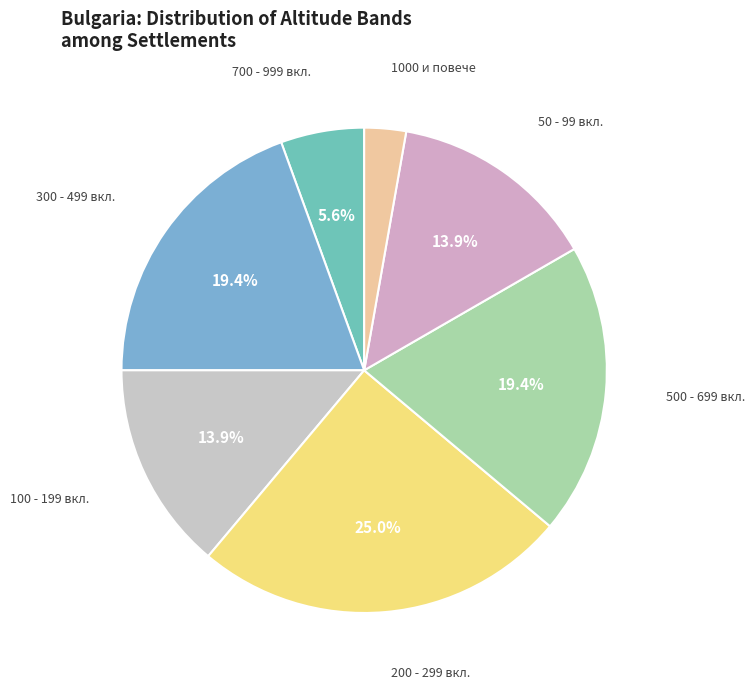

Which slice is the smallest?

1000 и повече